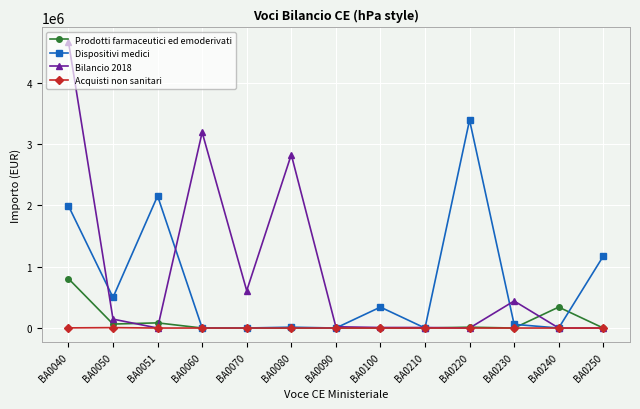

Which series has the widest spread of values?

Bilancio 2018